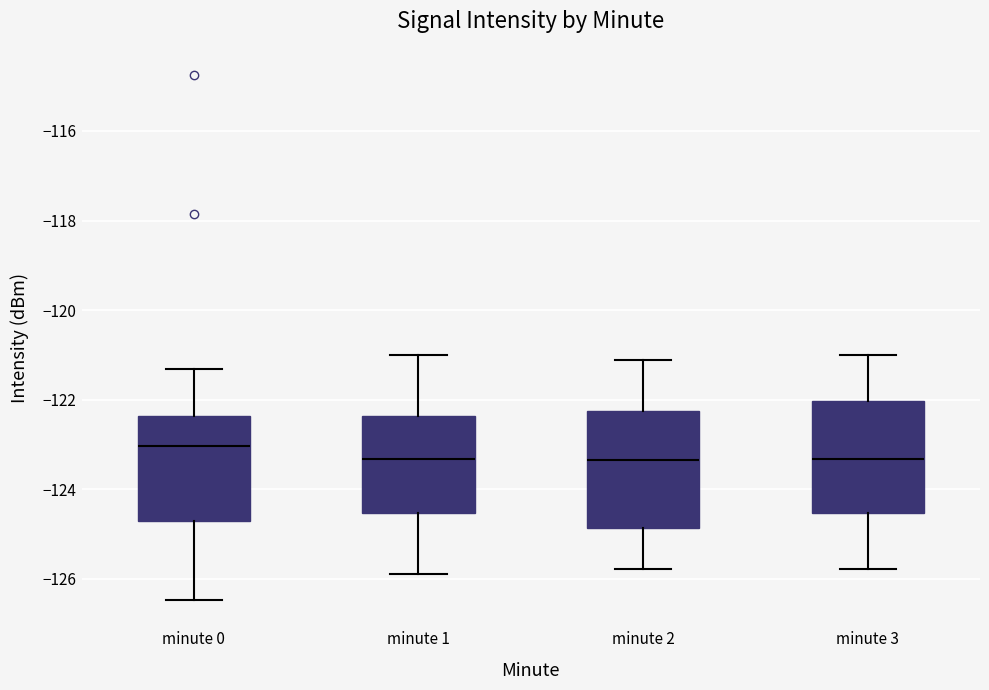

Where is the upper edge of the box for minute 0 on the y-axis? The values are not printed on the chart, so give them approximately, as read against the axis.

-122.4